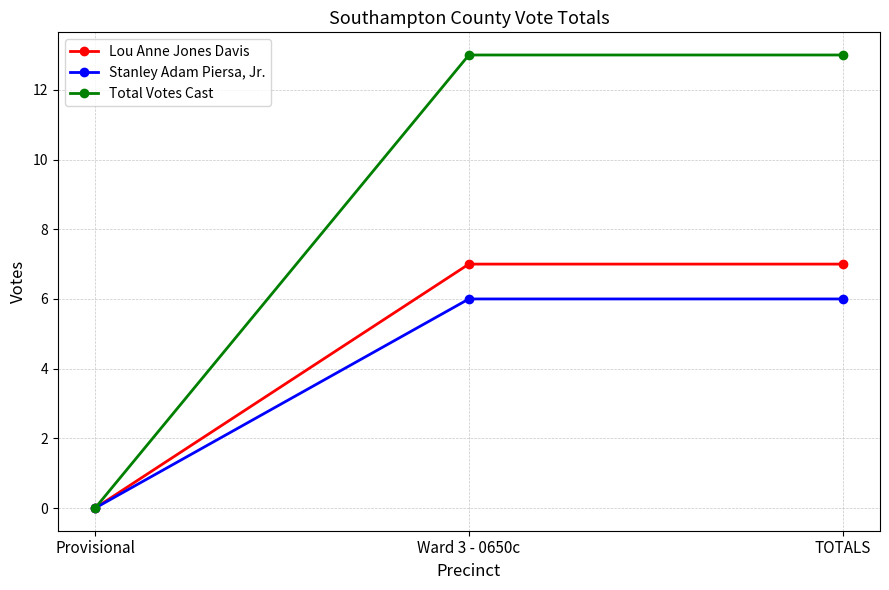

Which series has the largest range (max minus min)?

Total Votes Cast